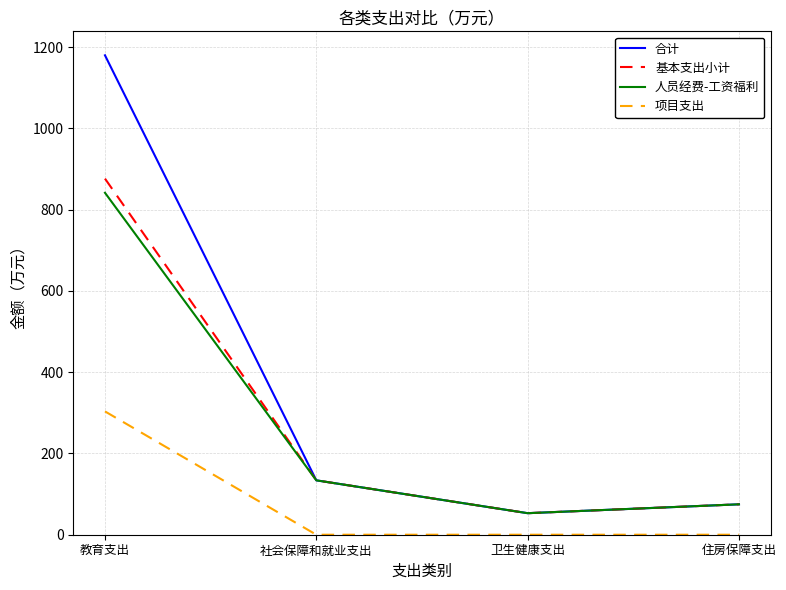

Which series has the largest range (max minus min)?

合计